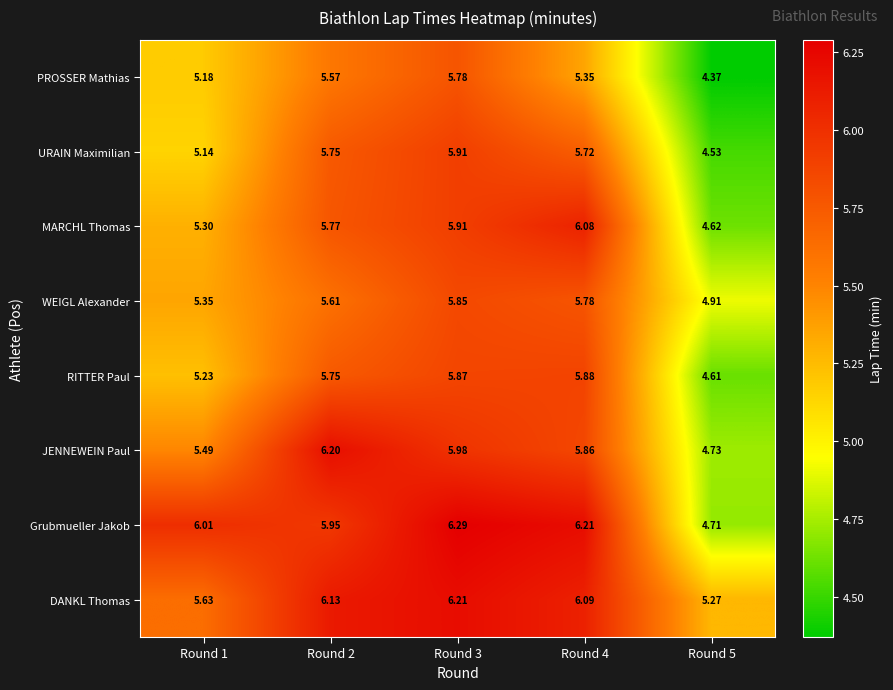

What is the difference between the highest and lowest values at Round 4?

0.9